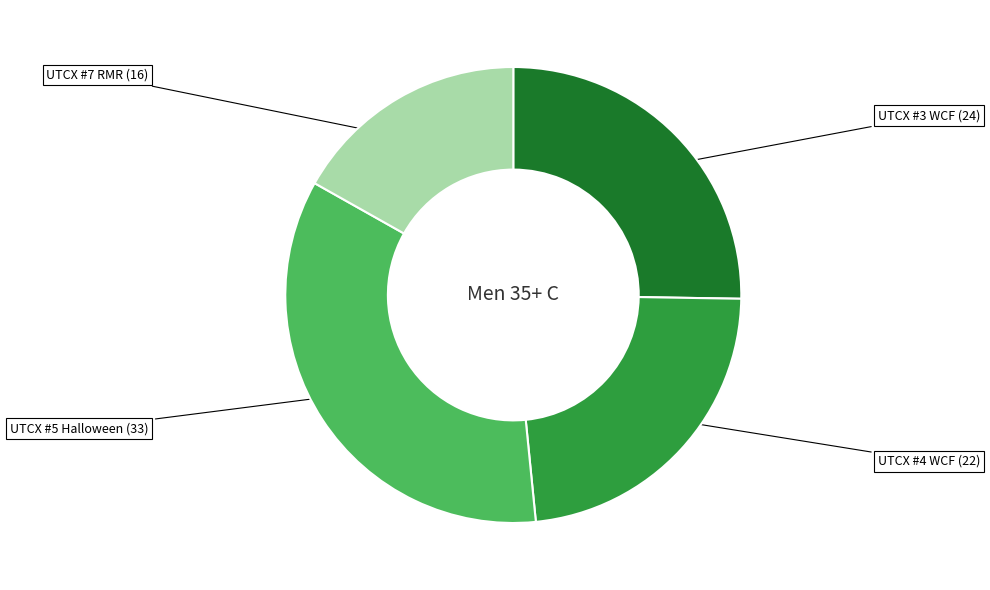

Is there a majority slice in this chart?

No